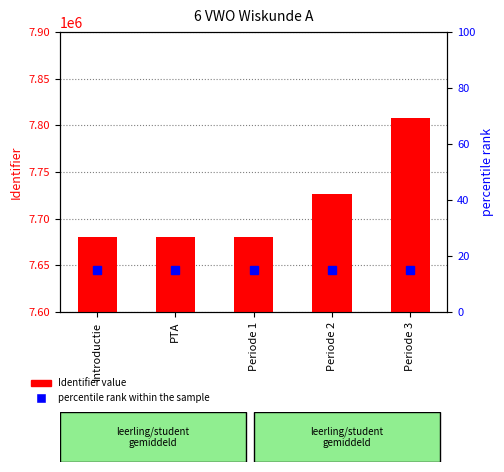

Is the value of Identifier value at PTA greater than the value of percentile rank within the sample at Periode 1?

Yes